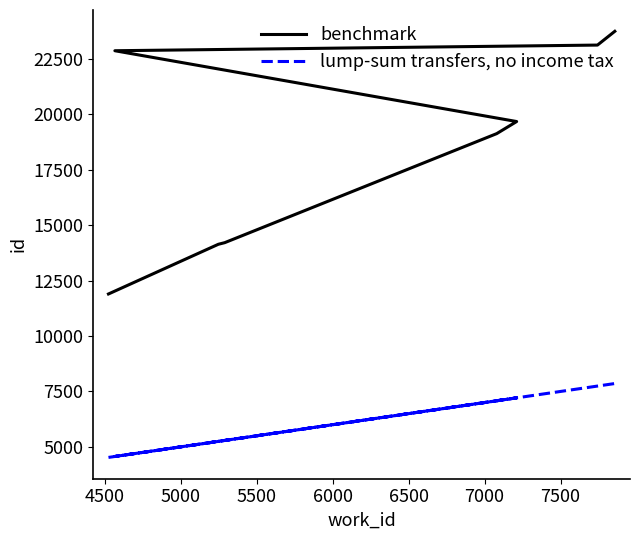

What is the difference between the second highest and minimum values in the benchmark series?

11225